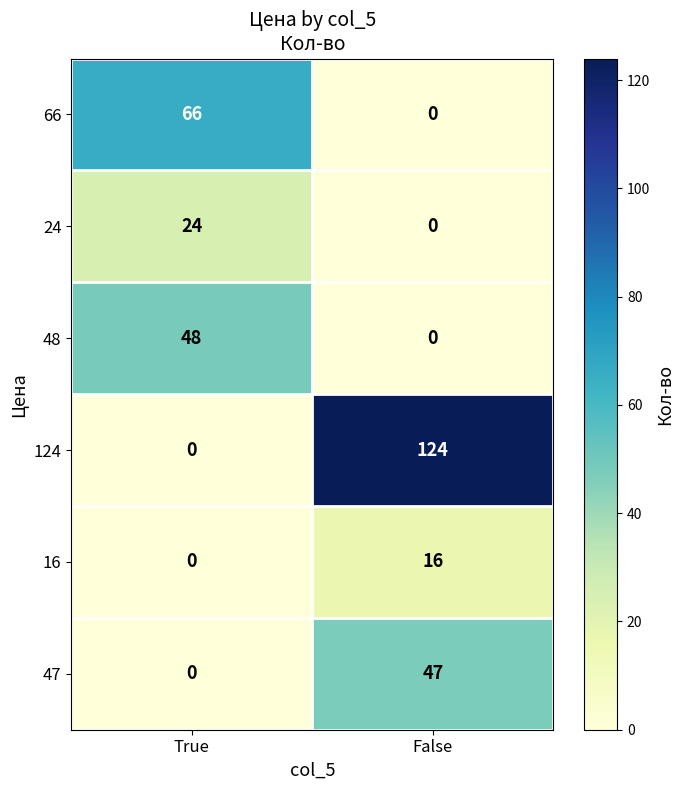

At how many categories does at least one series exceed 59?

2